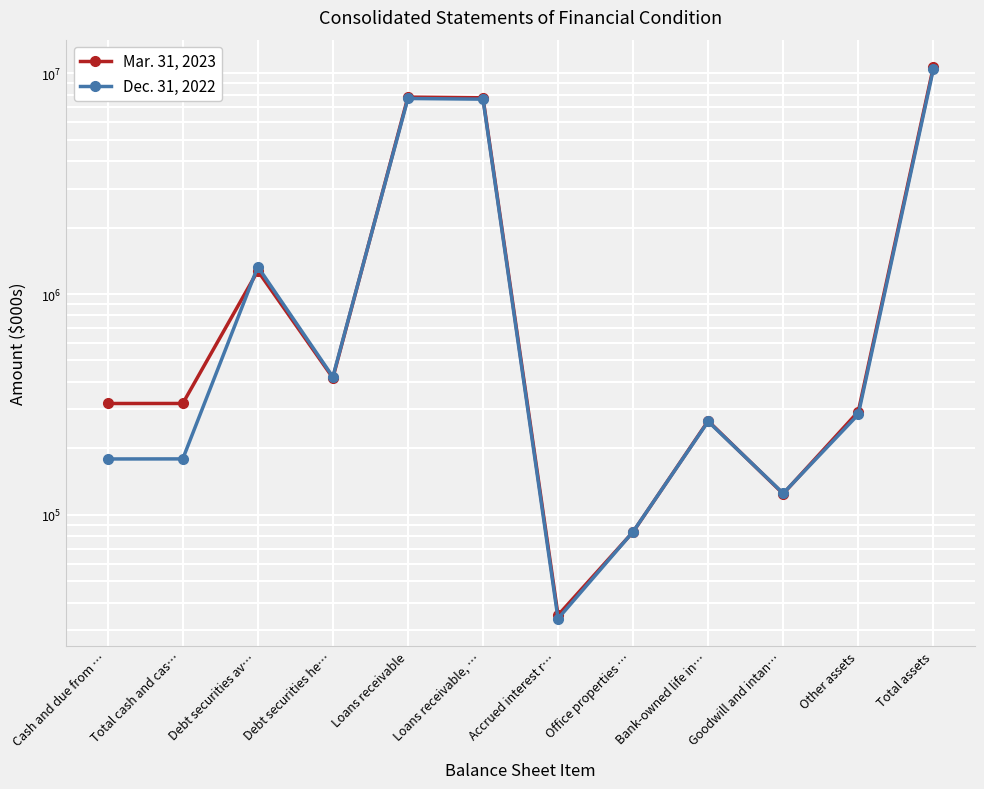

The Mar. 31, 2023 series shows 7787072 at Loans receivable. True or false?

True